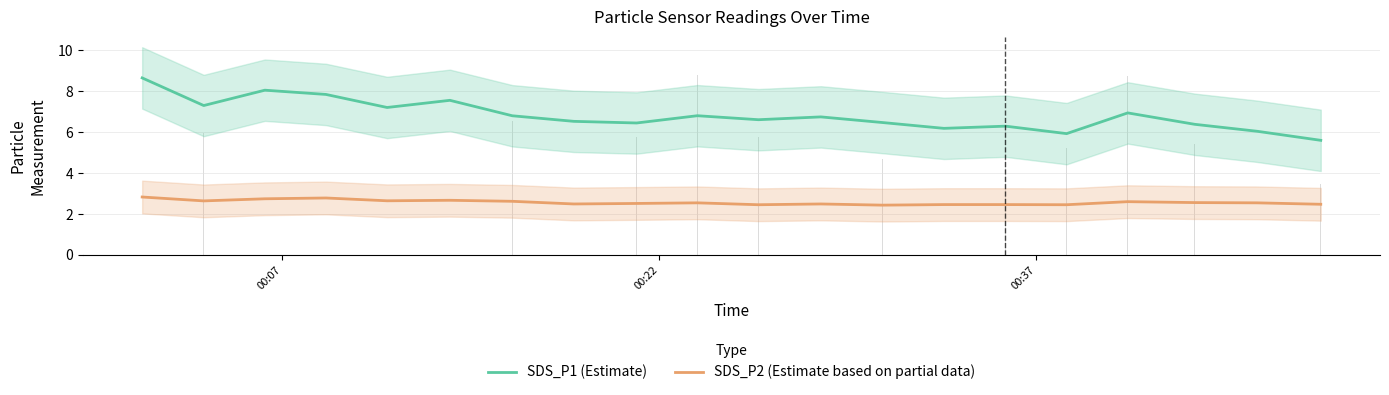

How many values in the SDS_P1 (Estimate) series are below 6?

2